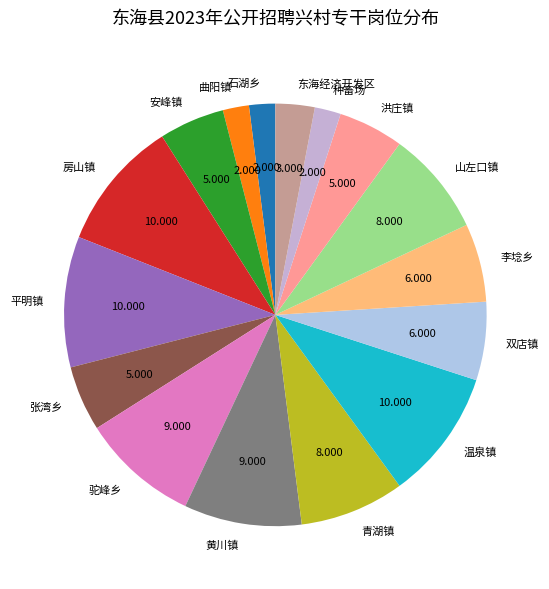

Is there a majority slice in this chart?

No